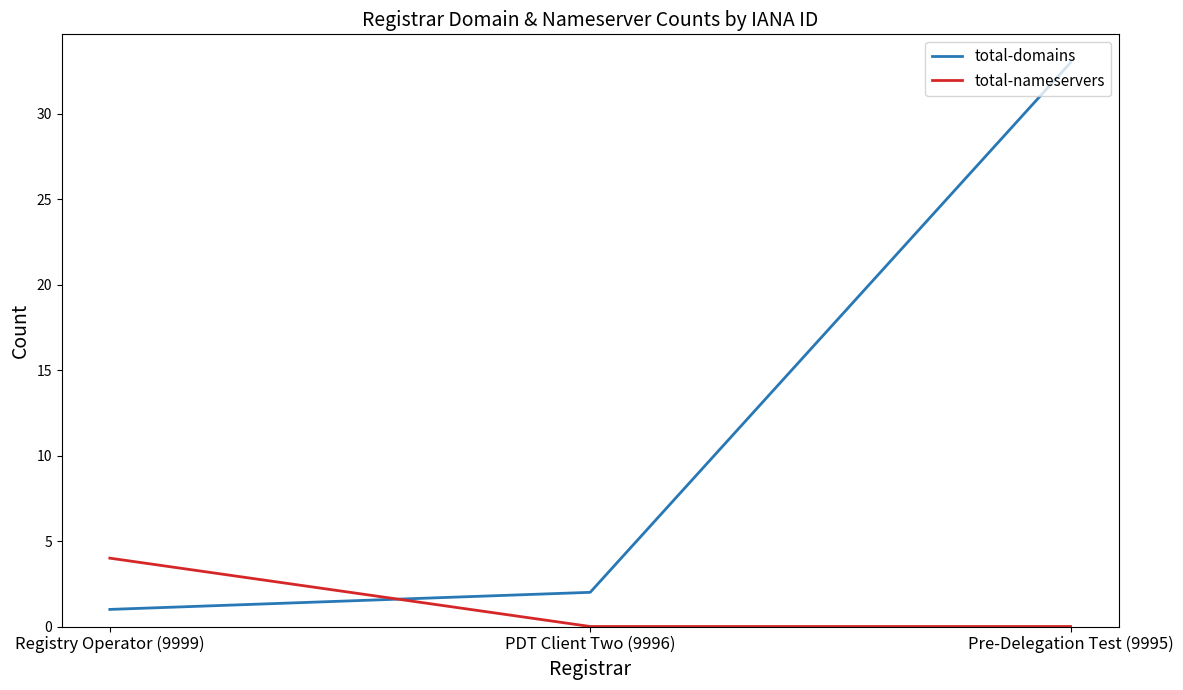

At which category does the chart reach its peak across all series?

Pre-Delegation Test (9995)